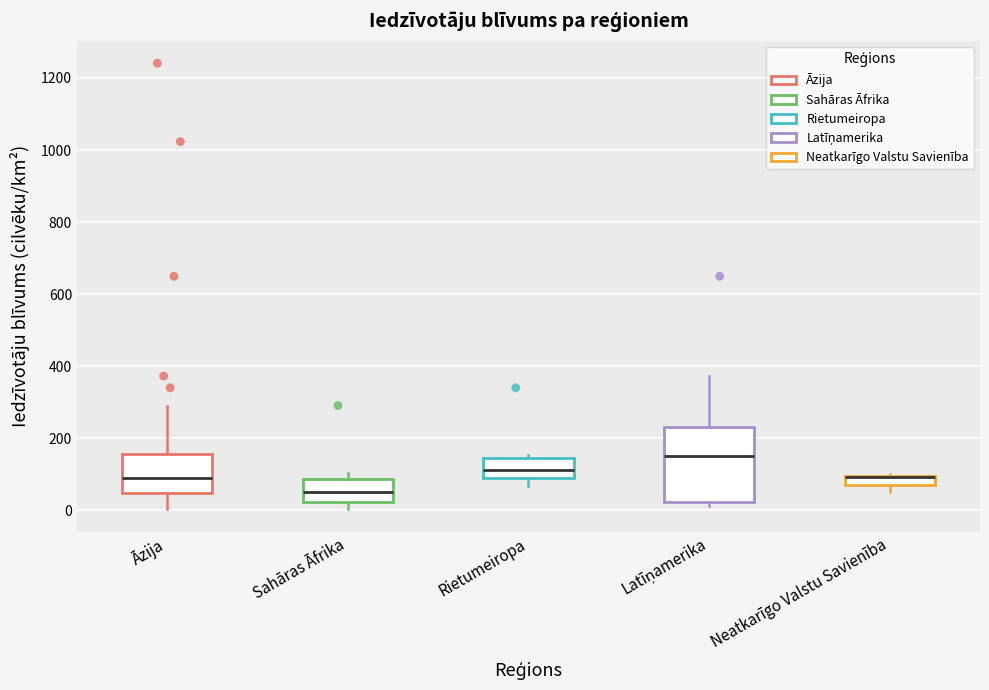

Which box is the tallest, from its lower edge to its upper edge?

Latīņamerika